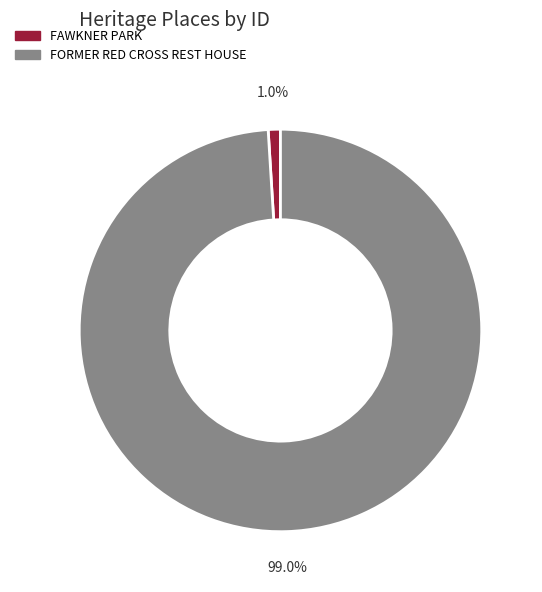

How many segments does this pie chart have?

2